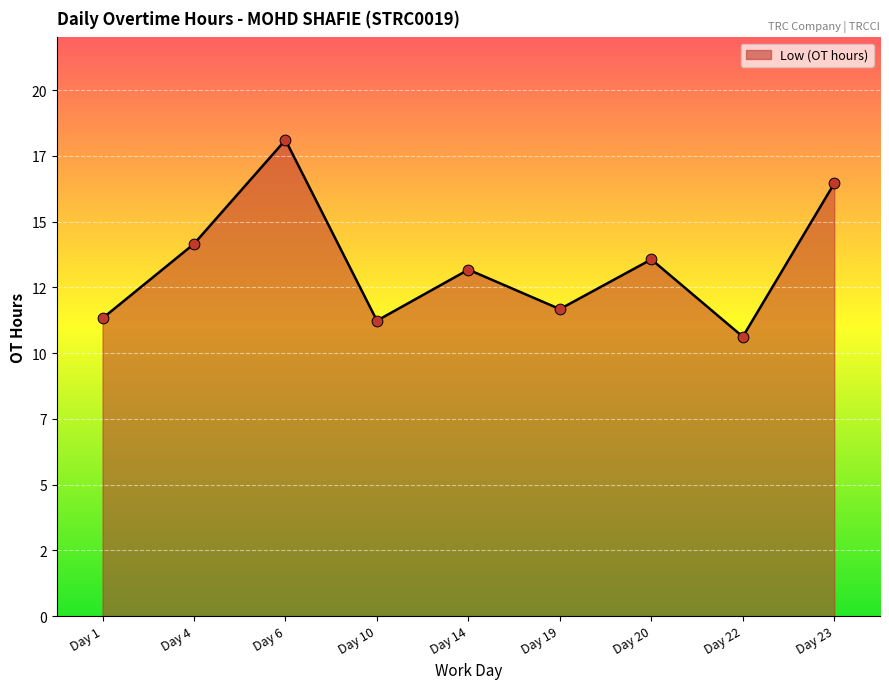

What is the change in value from Day 10 to Day 14?

+1.9